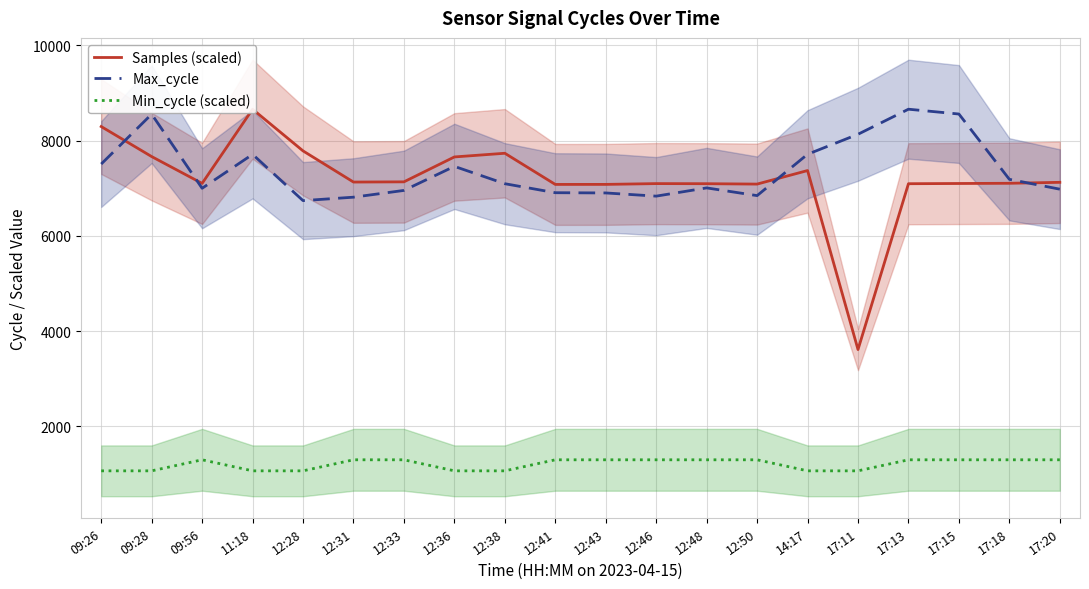

What is the minimum value shown in the chart?

1066.9